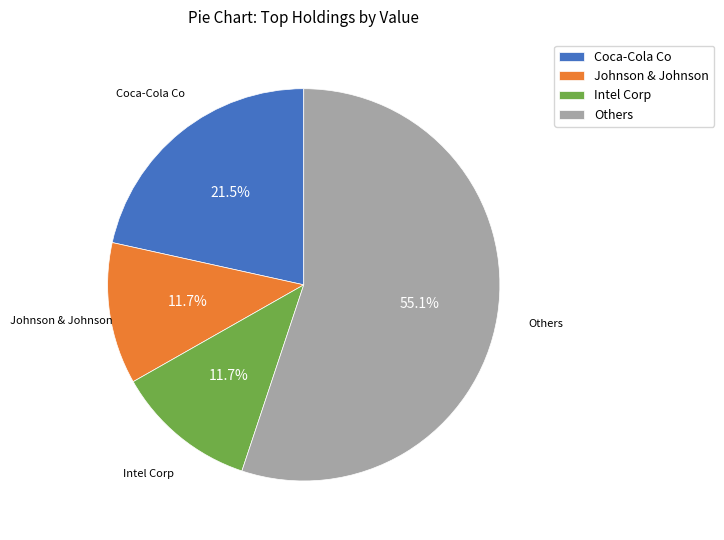

What percentage do Coca-Cola Co and Johnson & Johnson together represent?

33.2%